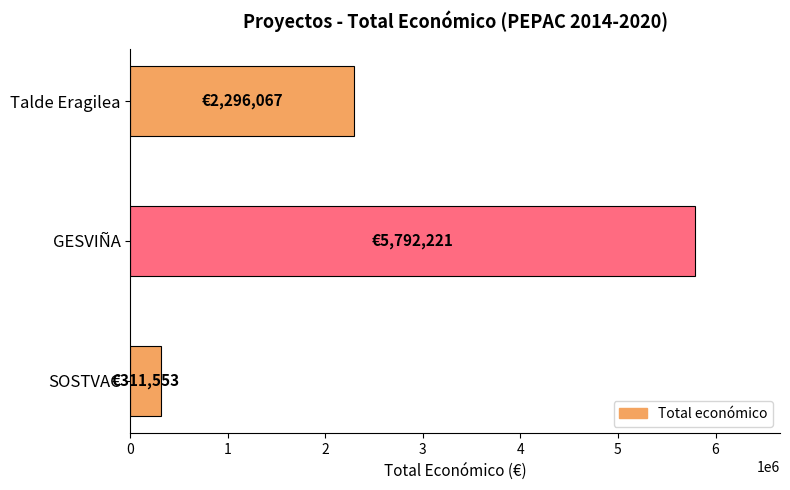

Reading bottom to top, list all the values displayed in this chart.

SOSTVAC=311553	GESVIÑA=5792221	Talde Eragilea=2296067